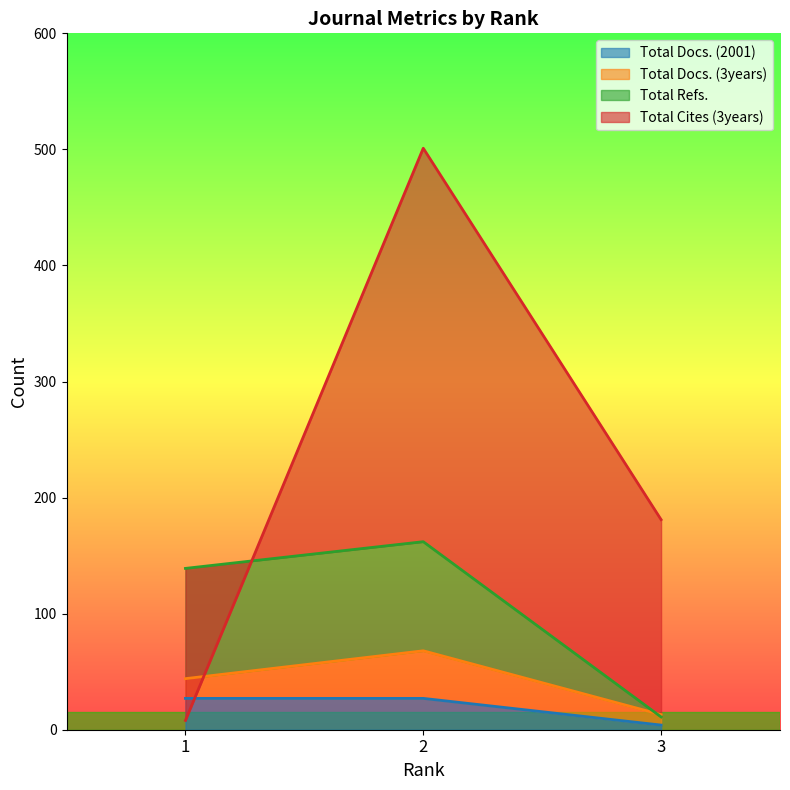

The value of Total Docs. (2001) at 1 is 27. True or false?

True